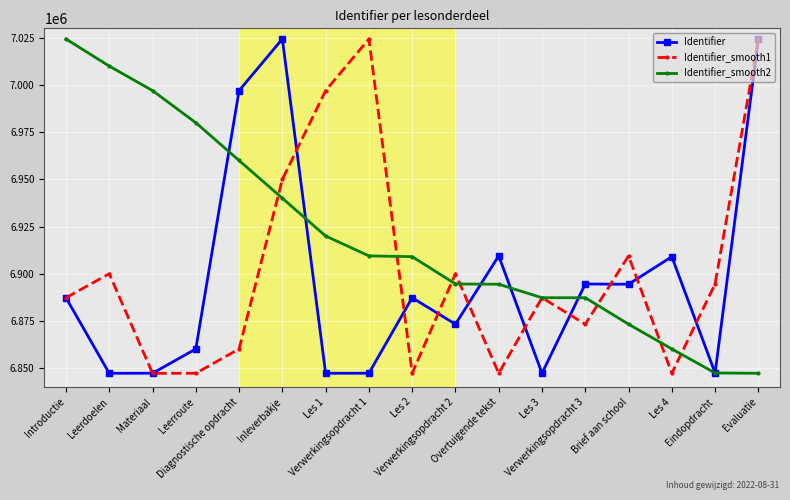

Which series has the largest total across all categories?

Identifier_smooth2